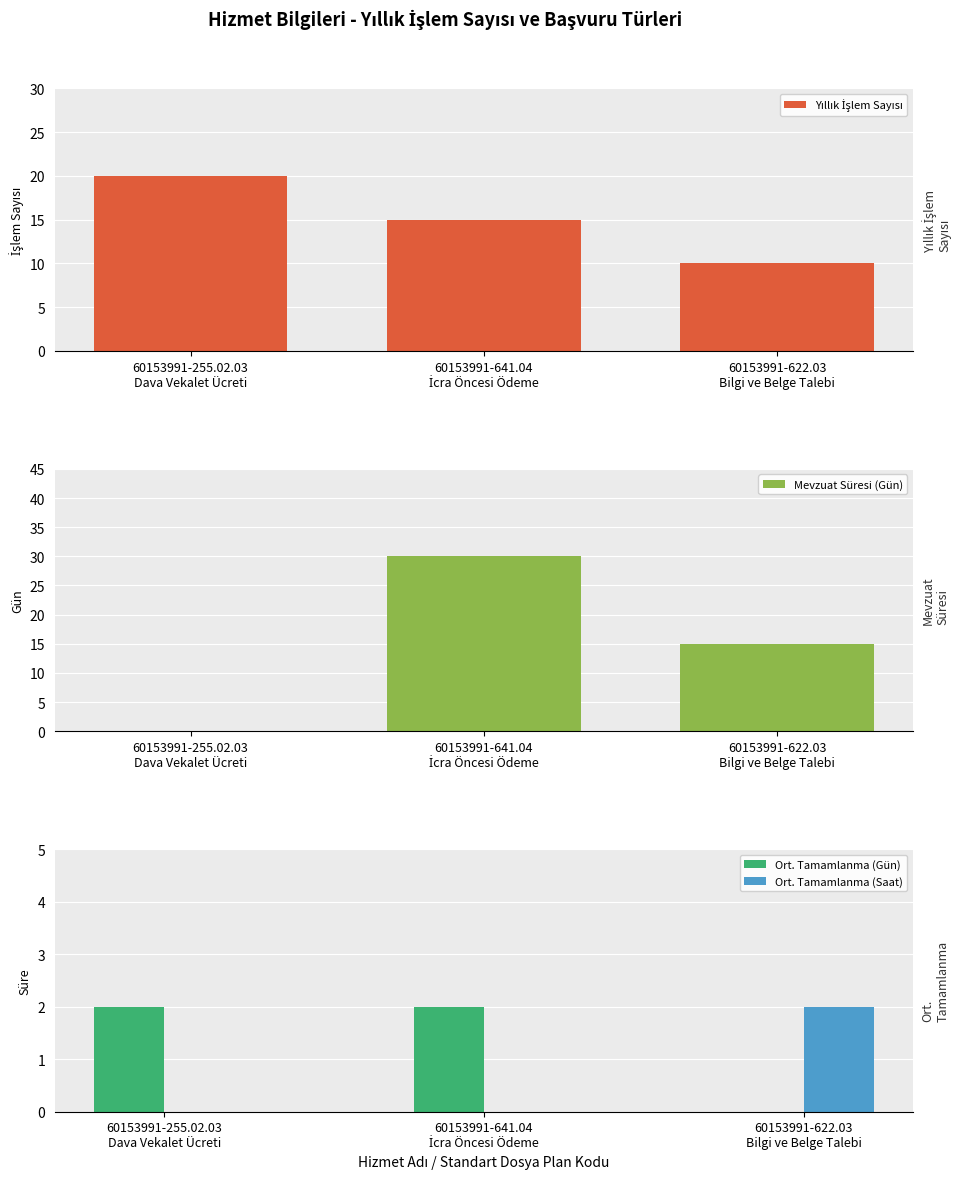

What is the sum of the Ort. Tamamlanma (Saat) values at 60153991-641.04
İcra Öncesi Ödeme and 60153991-622.03
Bilgi ve Belge Talebi?

2